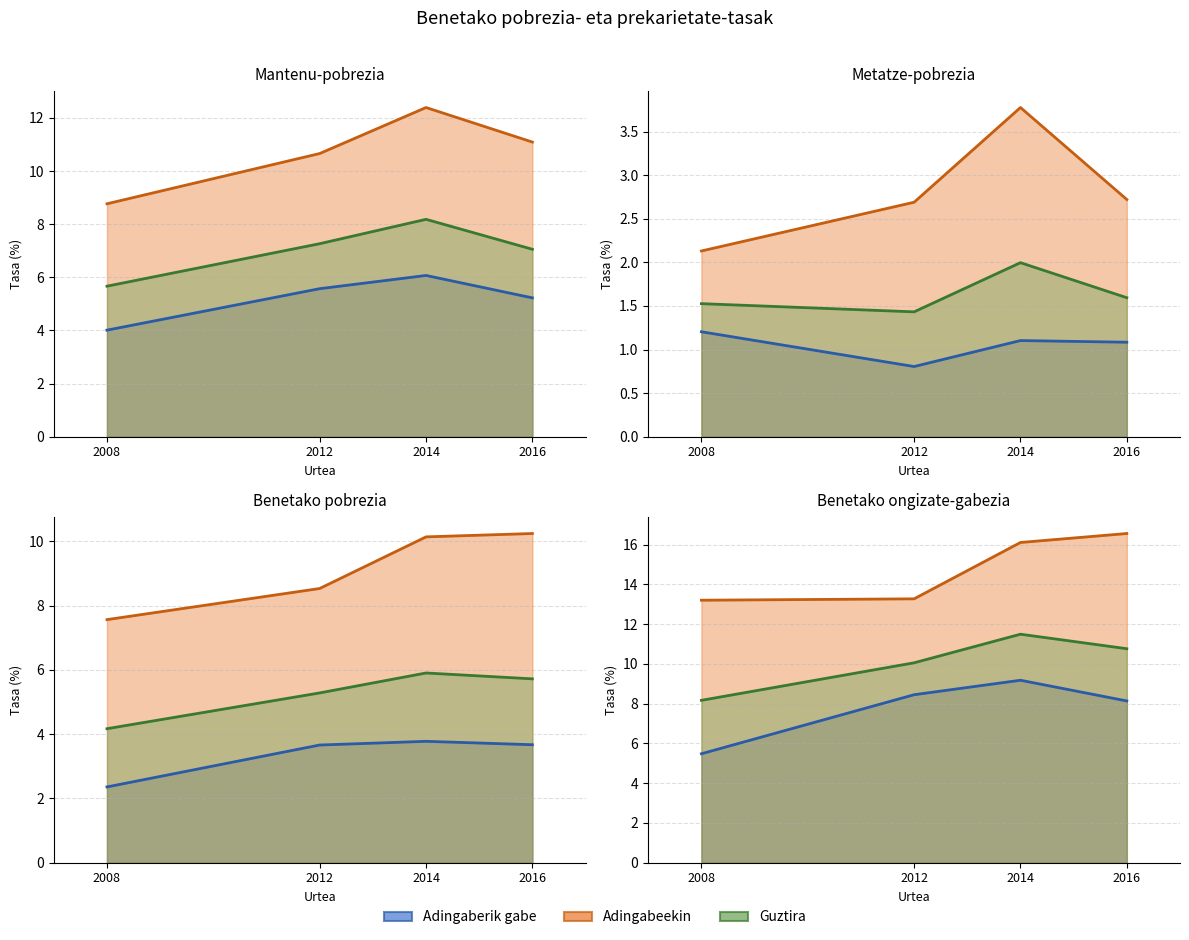

Read the Adingabeekin value at 2008.

7.6